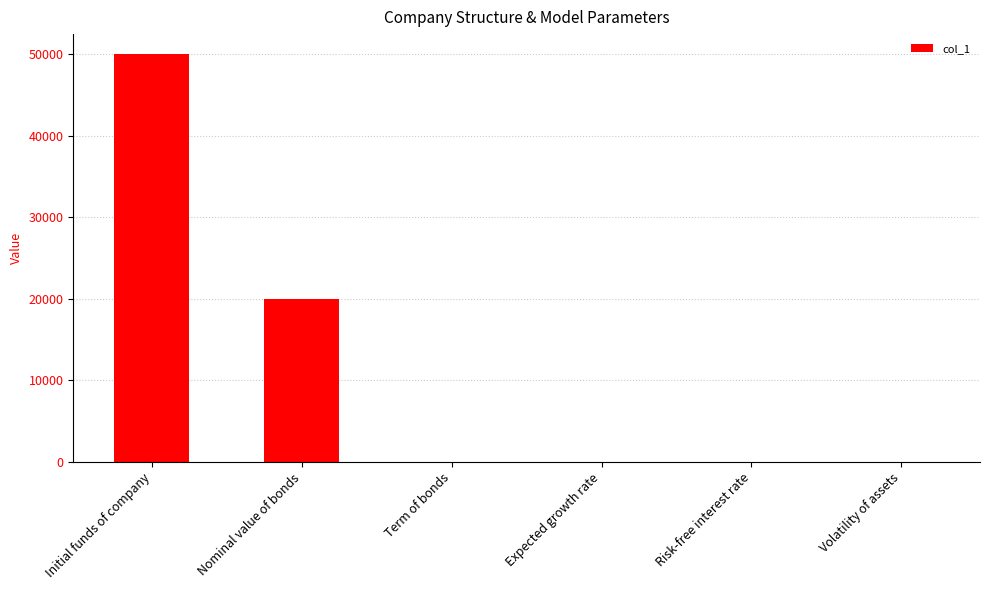

Read the value at Nominal value of bonds.

20000.0